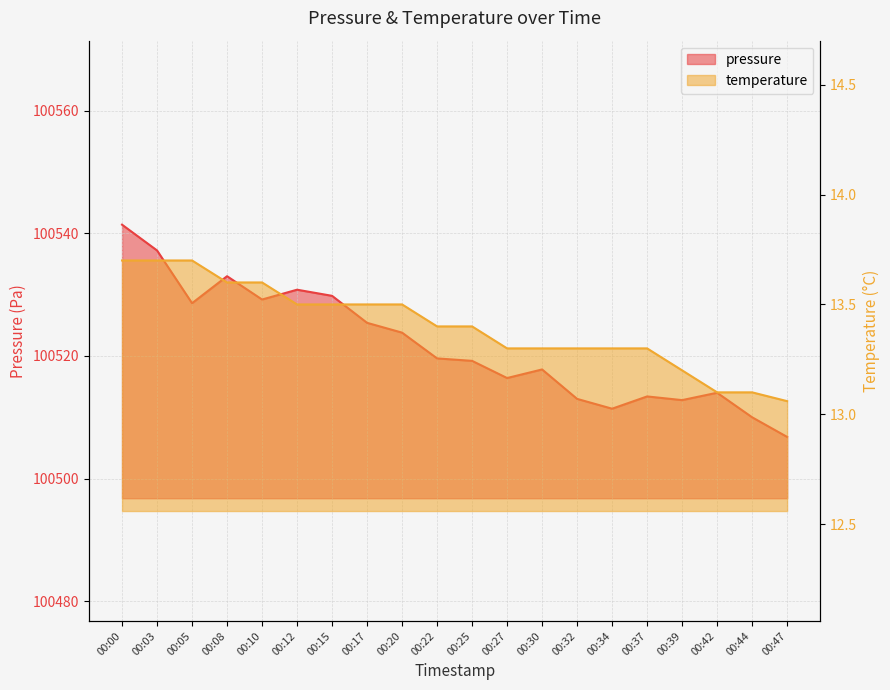

Reading right to left, extract all data points from this chart.

pressure: 100506.8	100510.0	100514.0	100512.8	100513.4	100511.4	100513.0	100517.8	100516.4	100519.2	100519.6	100523.8	100525.4	100529.8	100530.8	100529.2	100533.0	100528.6	100537.2	100541.4
temperature: 13.1	13.1	13.1	13.2	13.3	13.3	13.3	13.3	13.3	13.4	13.4	13.5	13.5	13.5	13.5	13.6	13.6	13.7	13.7	13.7